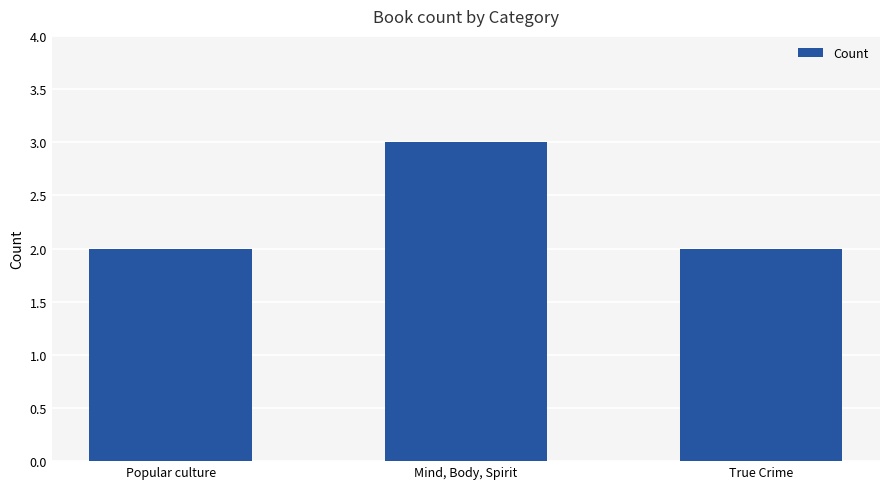

Which has a higher value, Mind, Body, Spirit or True Crime?

Mind, Body, Spirit